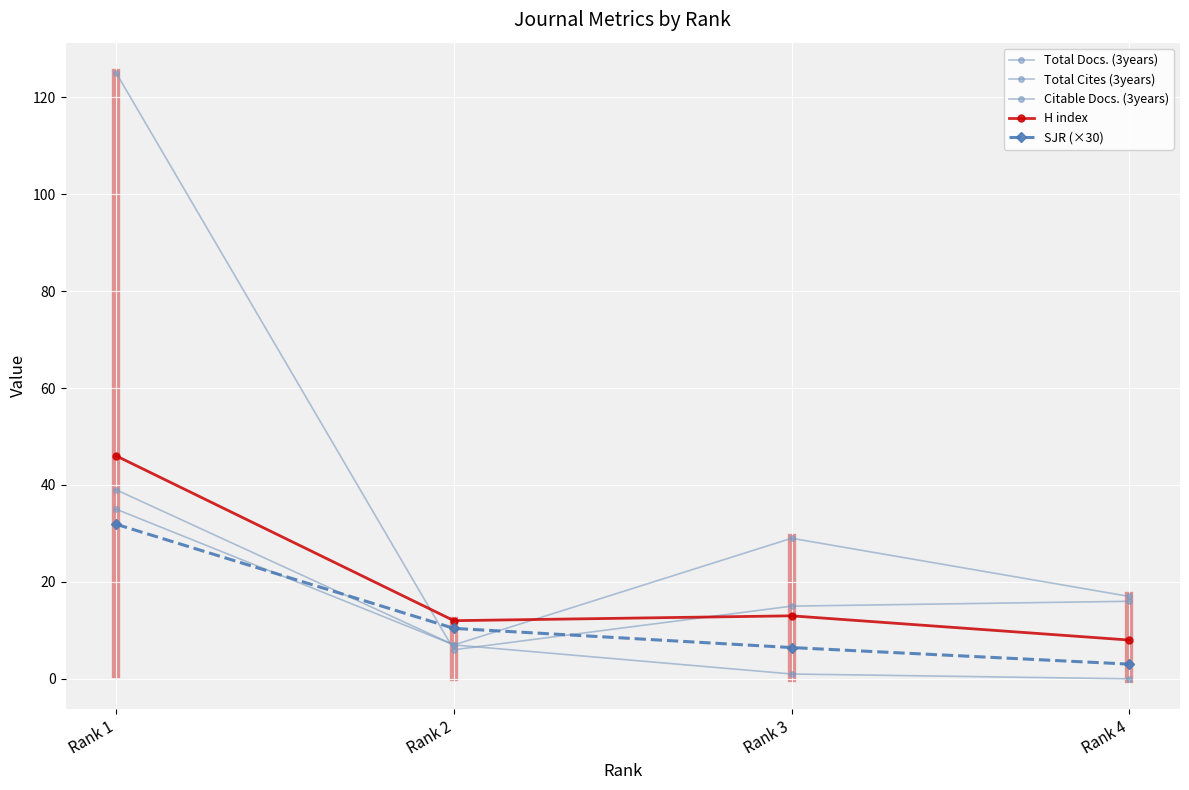

What is the average value of the Total Docs. (3years) series?

23.0